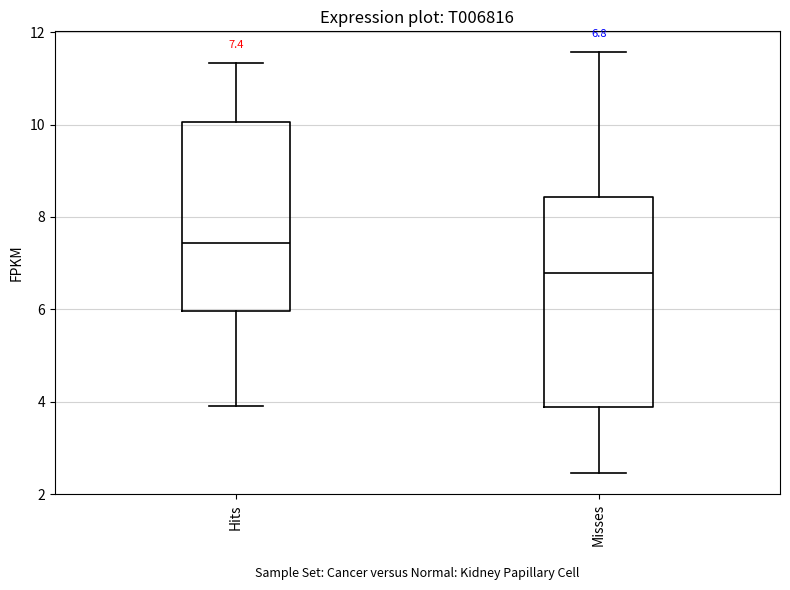

Which box has the highest median line?

Hits